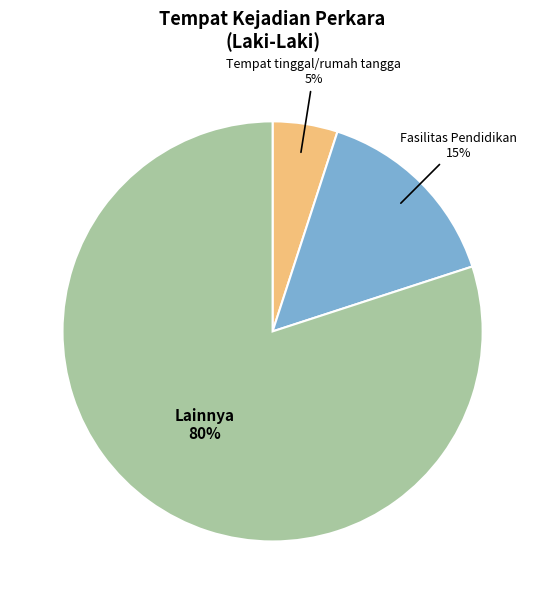

True or false: Lainnya accounts for 75% of the total.

False